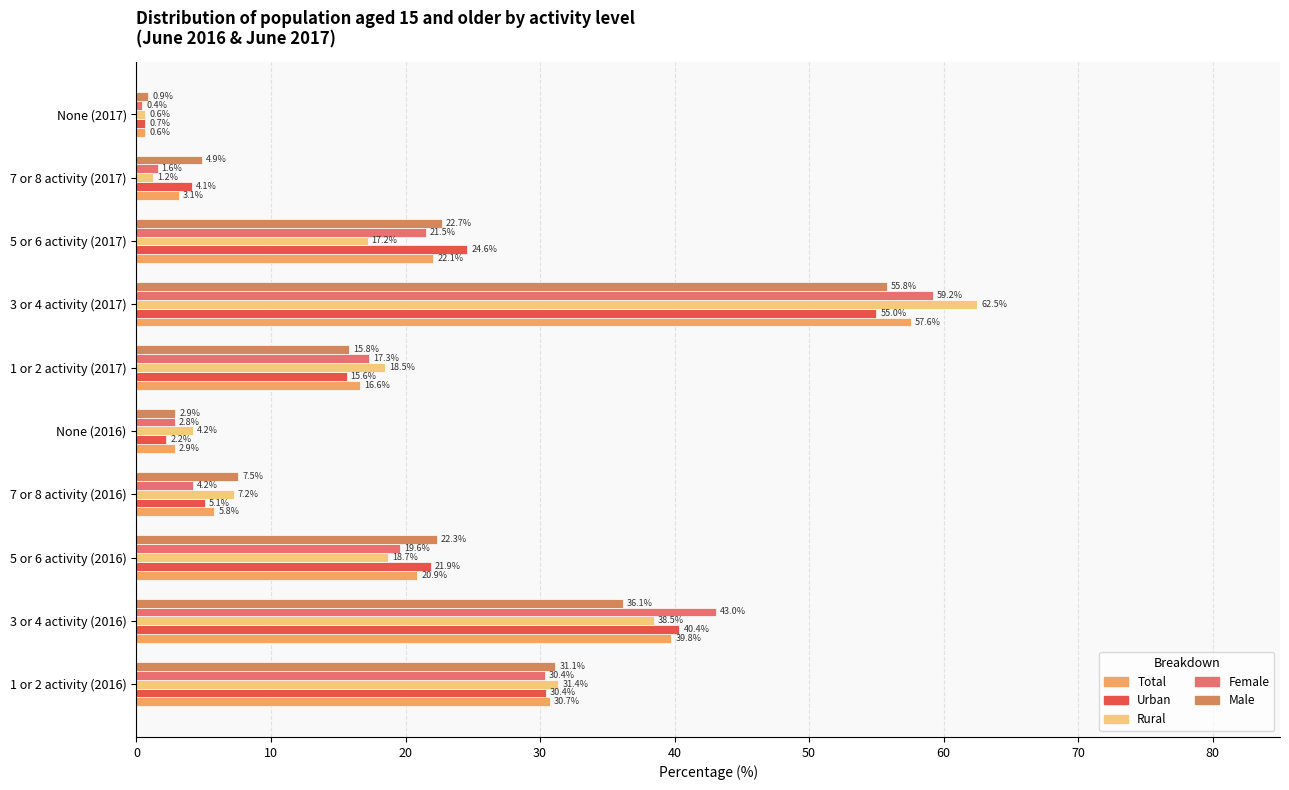

At which category is the sum across all series the highest?

3 or 4 activity (2017)